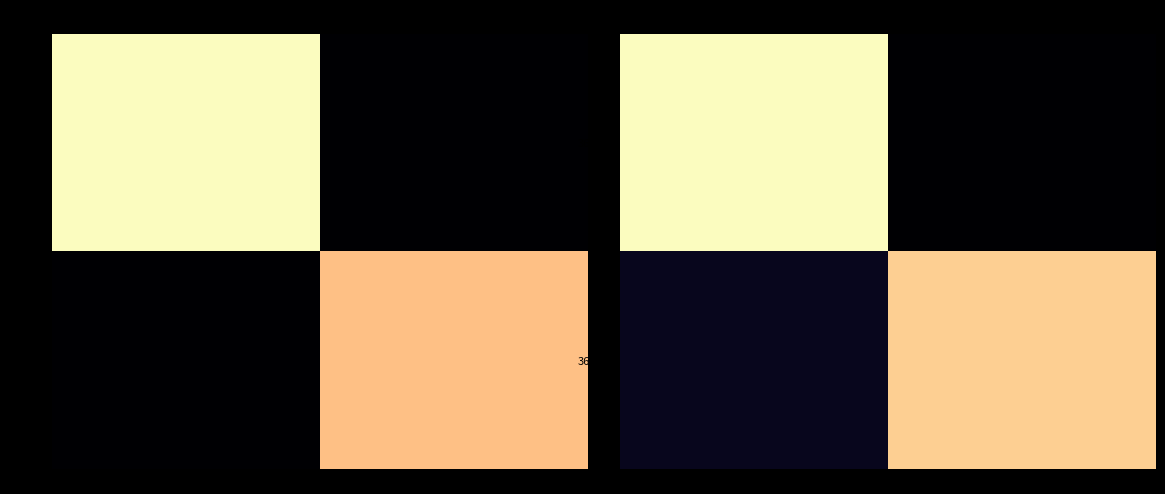

What is the average value of the 368802 series?

0.5